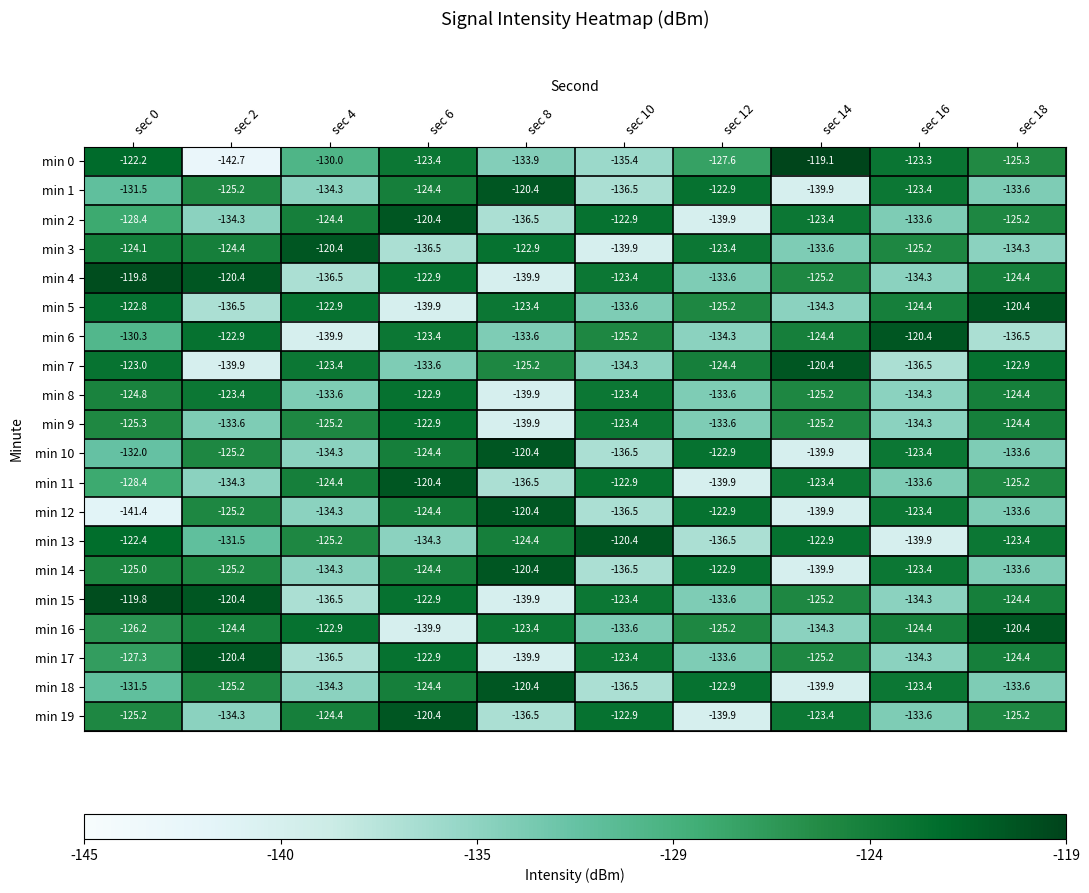

The value of min 14 at sec 2 is -198.7. True or false?

False